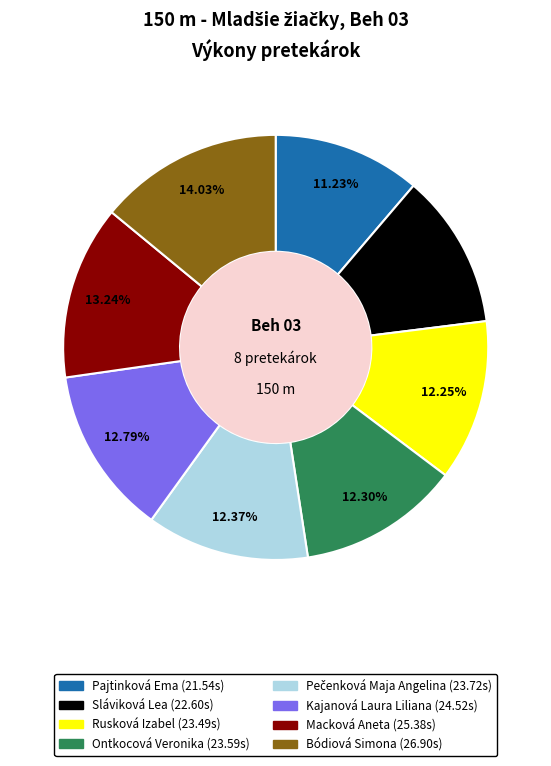

To the nearest percent, what is the difference between the Sláviková Lea and Ontkocová Veronika slice percentages?

1%